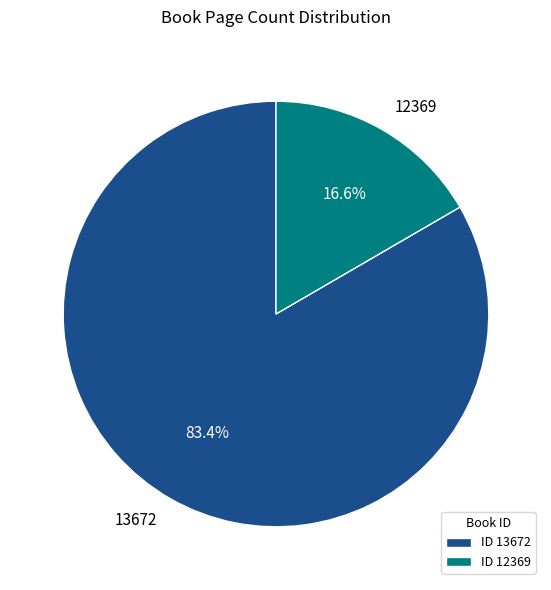

Which slice is the smallest?

12369